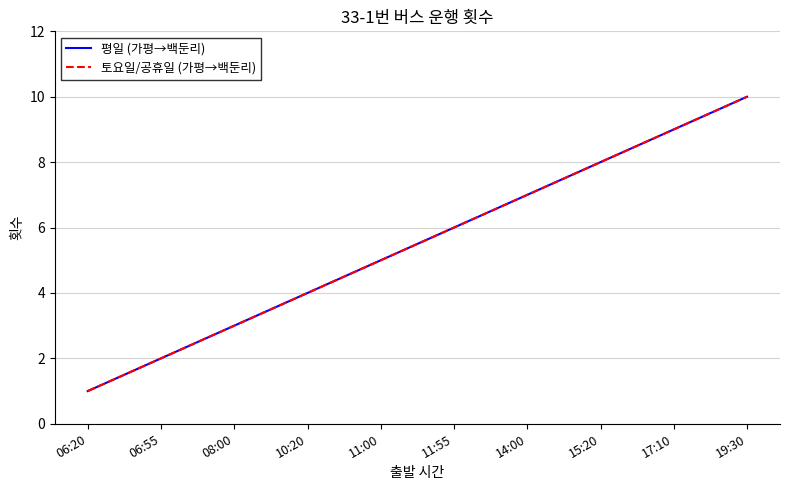

What is the sum of the 토요일/공휴일 (가평→백둔리) values at 17:10 and 06:55?

11